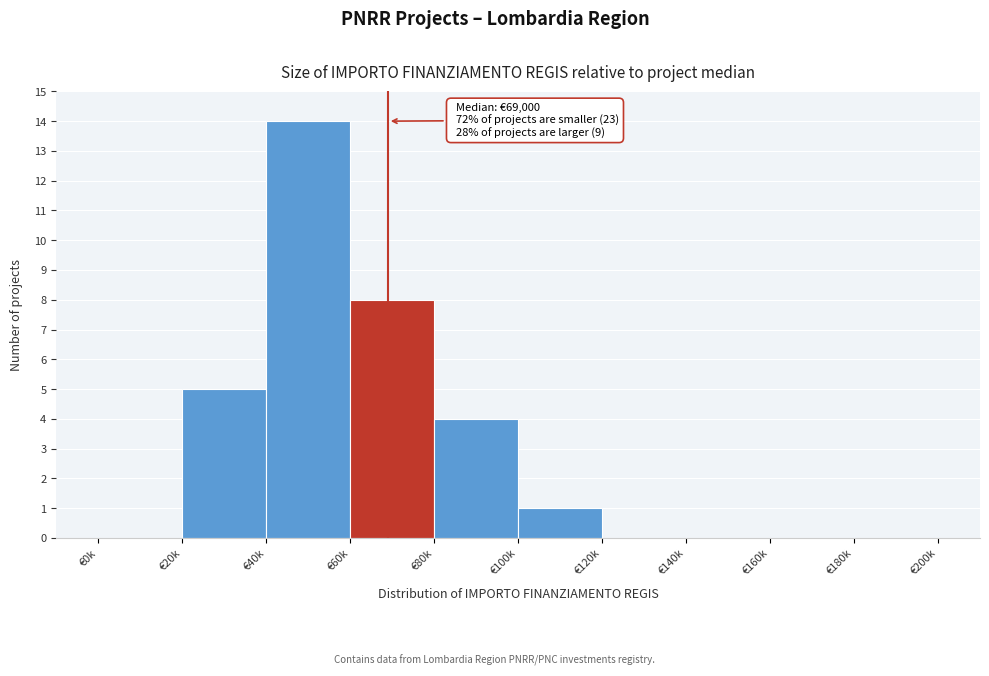

Reading left to right, extract all data points from this chart.

€0k=0	€20k=5	€40k=14	€60k=8	€80k=4	€100k=1	€120k=0	€140k=0	€160k=0	€180k=0